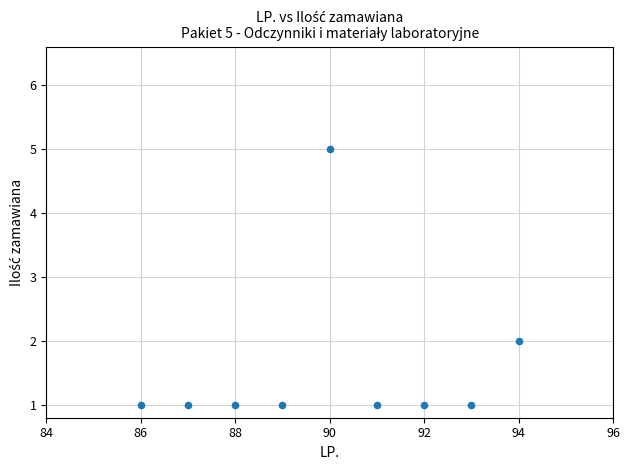

What is the range of Y values (max minus min)?

4